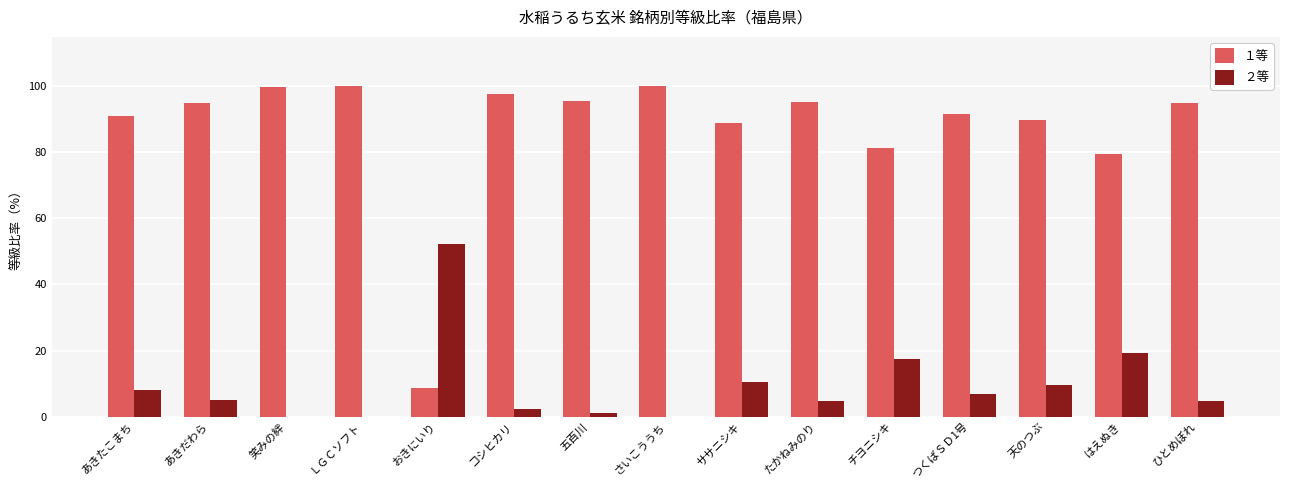

True or false: １等 has a value of 91.1 at あきたこまち.

True